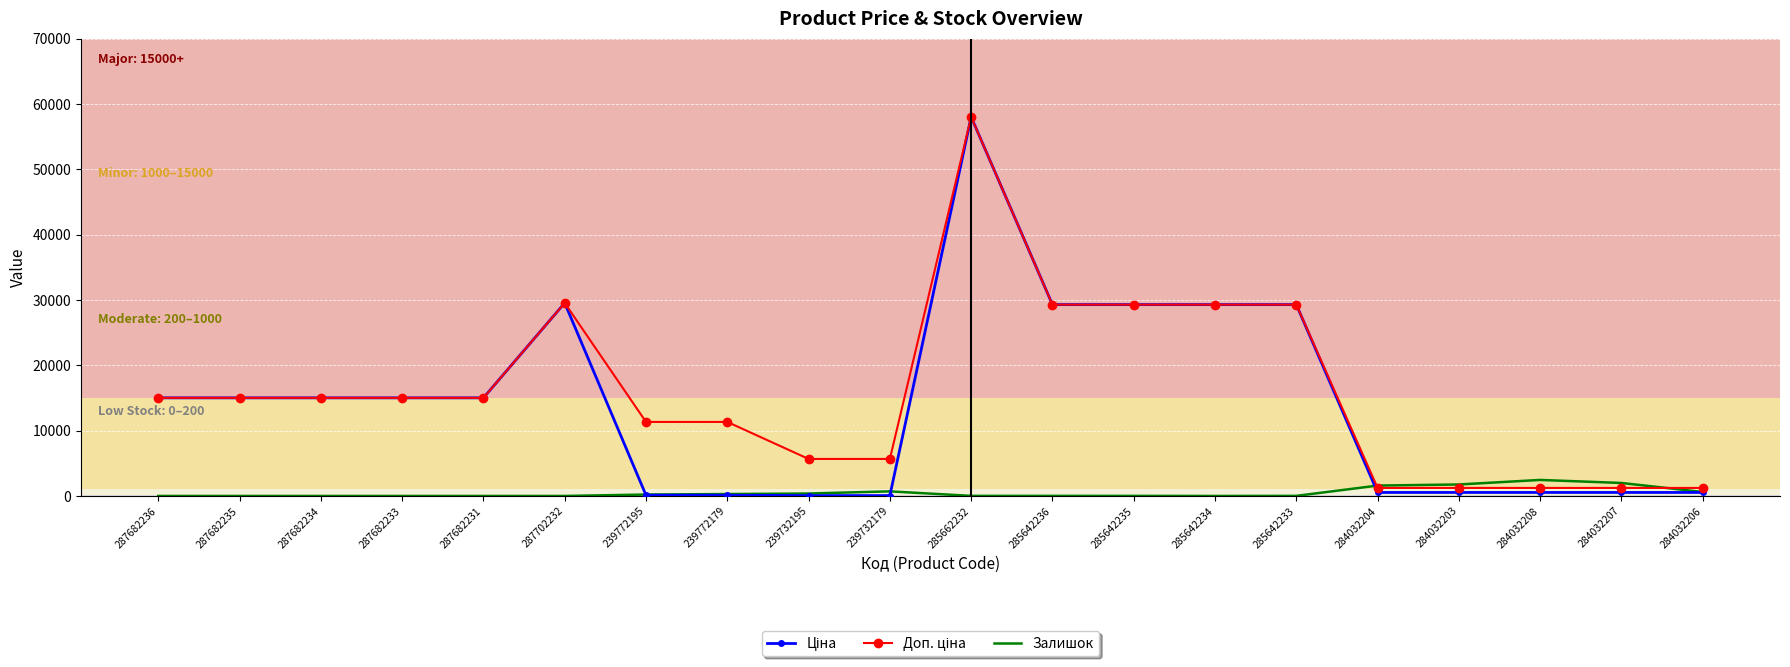

True or false: Залишок has a value of 1986.0 at 284032207.

True